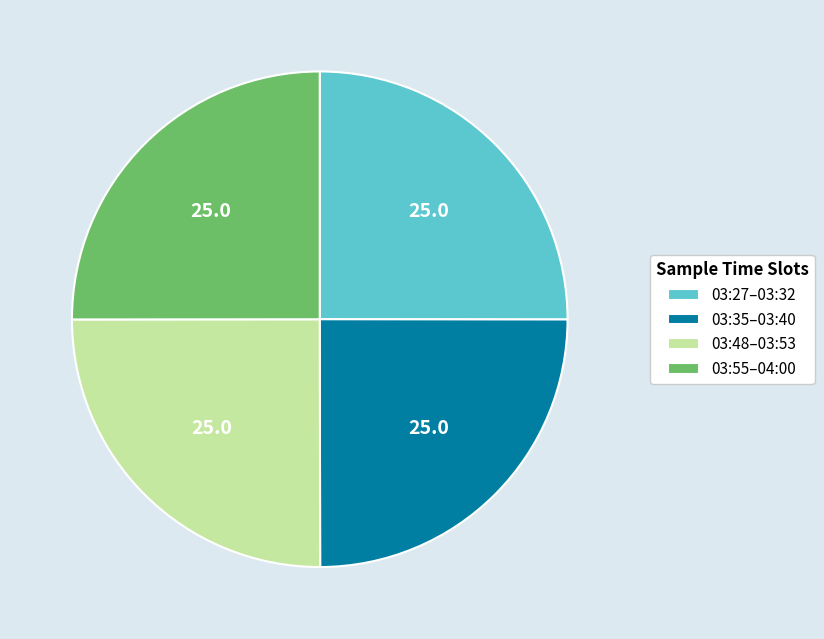

Is 03:48–03:53 the majority of the pie?

No